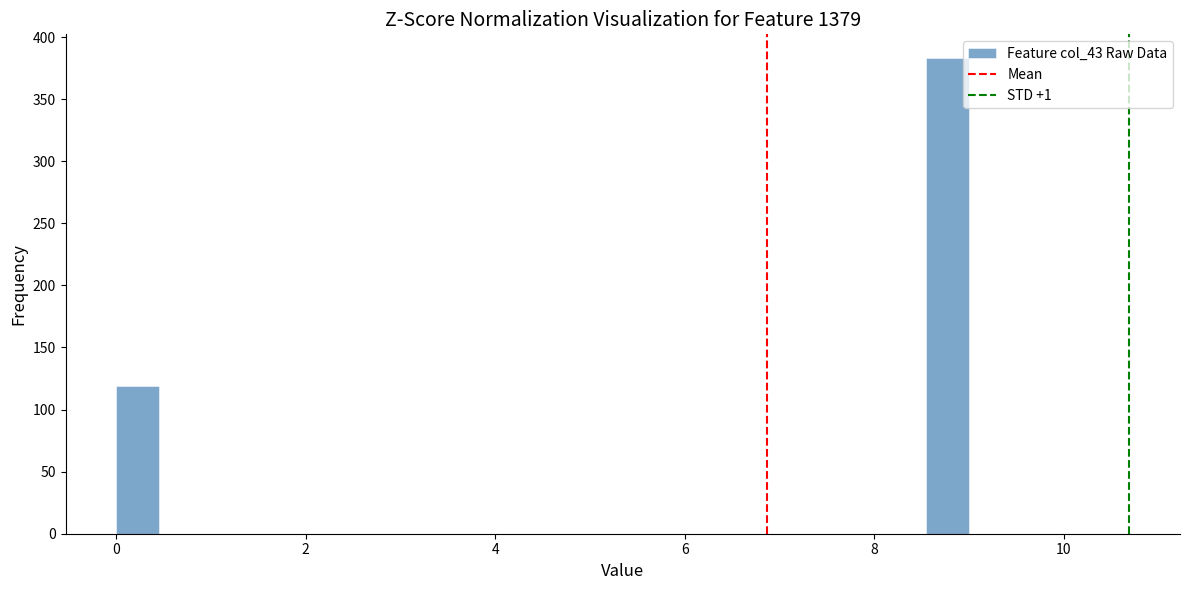

Read against the x-axis, roughly where is the centre of the tallest bar?

8.8